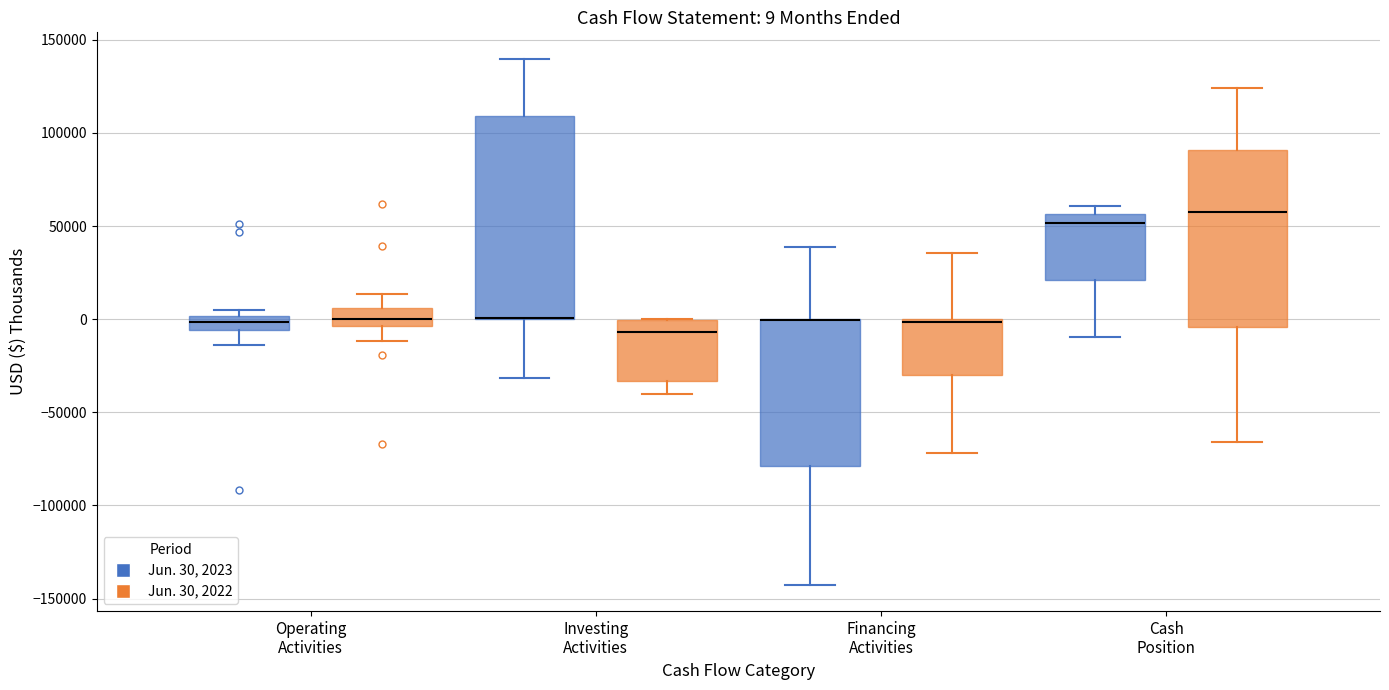

Which box is the tallest, from its lower edge to its upper edge?

Investing Activities (Jun. 30, 2023)